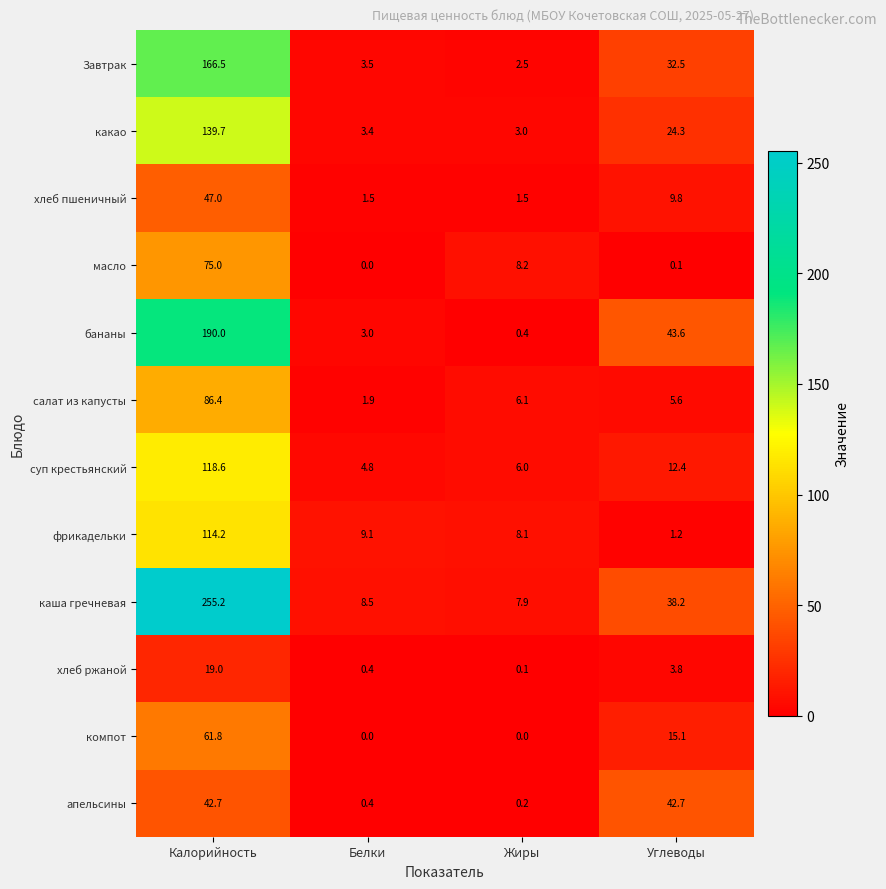

What is the difference between the second highest and minimum values in the фрикадельки series?

7.9